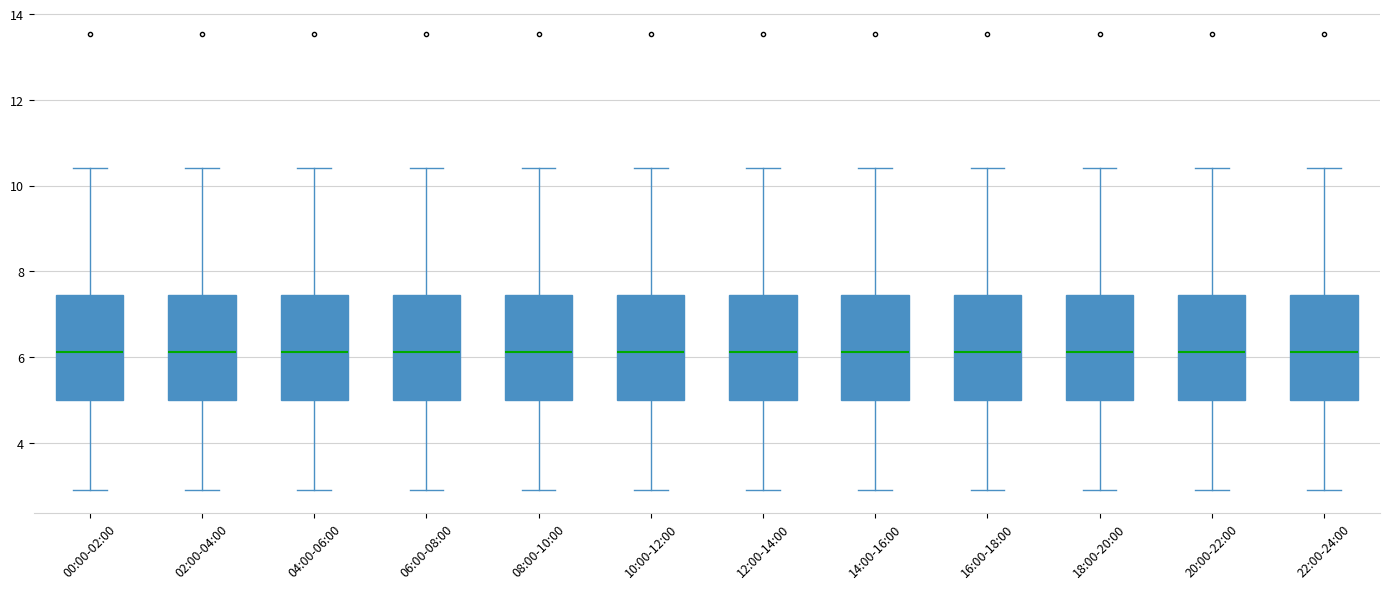

Where does the upper whisker of the box for 02:00-04:00 end on the y-axis? The values are not printed on the chart, so give them approximately, as read against the axis.

10.4